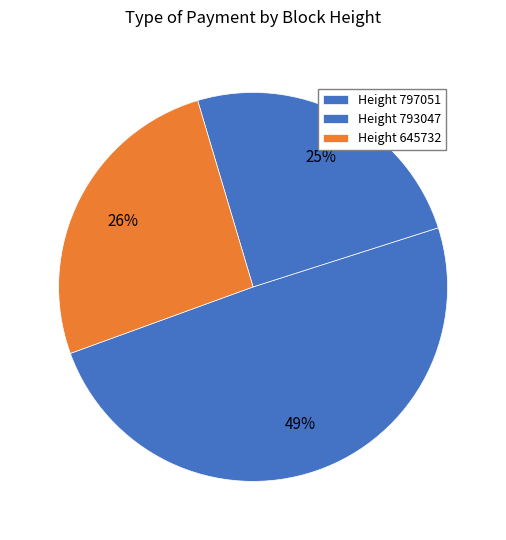

Is there a majority slice in this chart?

No